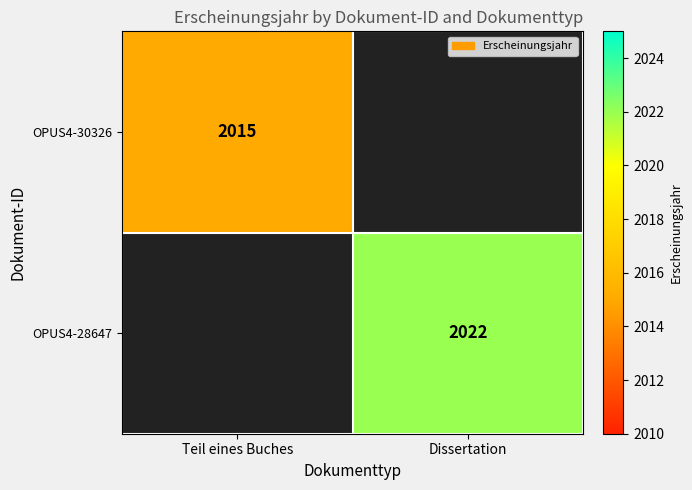

What is the greatest value displayed?

2022.0